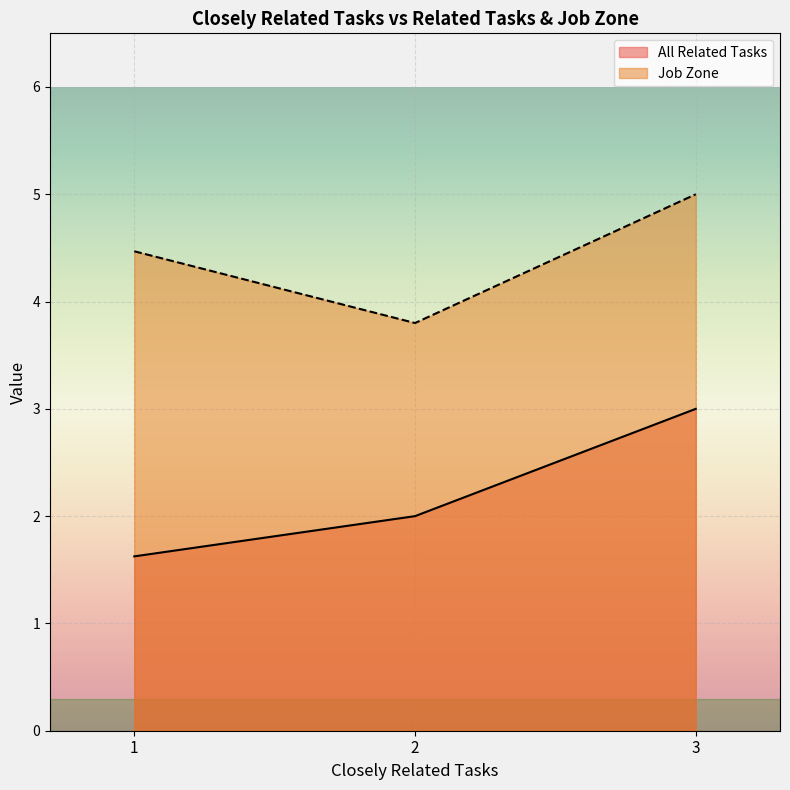

Is it true that All Related Tasks equals 3.2 at 2?

False